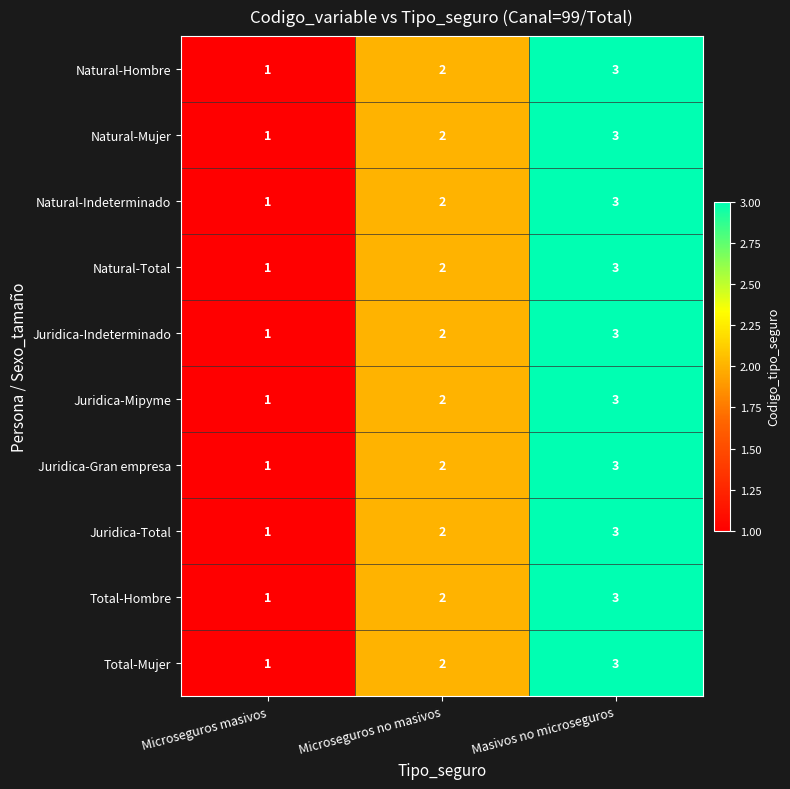

What is the sum of the Juridica-Gran empresa values at Microseguros masivos and Masivos no microseguros?

4